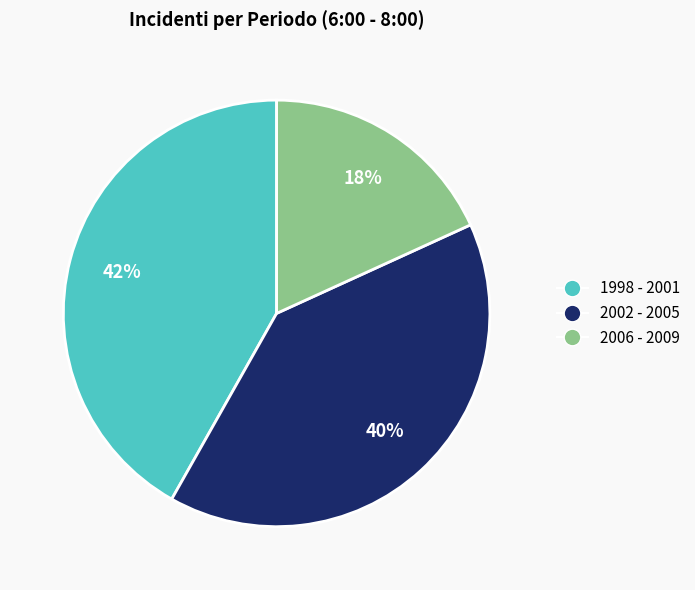

Do 2006 - 2009 and 2002 - 2005 together represent more than half of the pie?

Yes